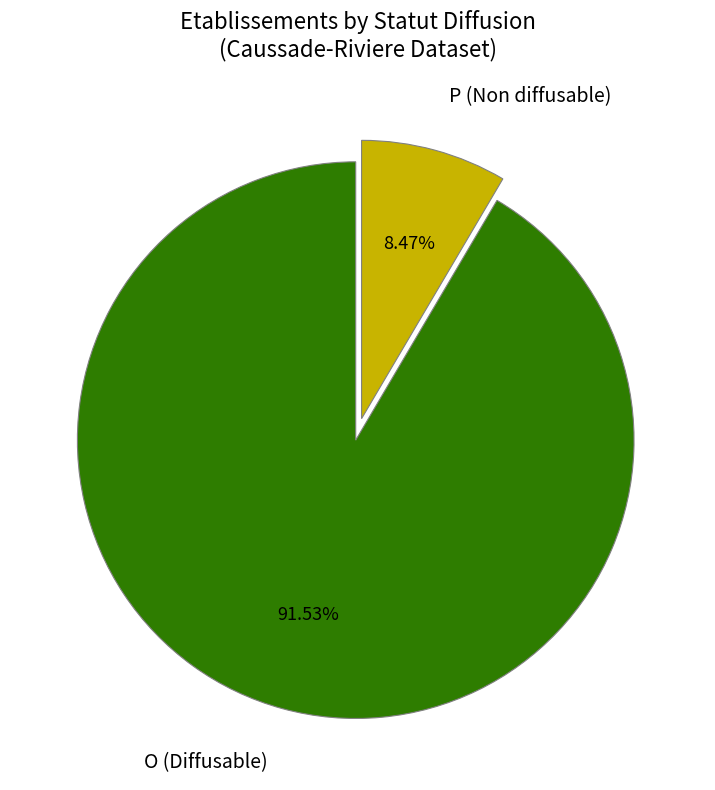

What is the majority slice?

O